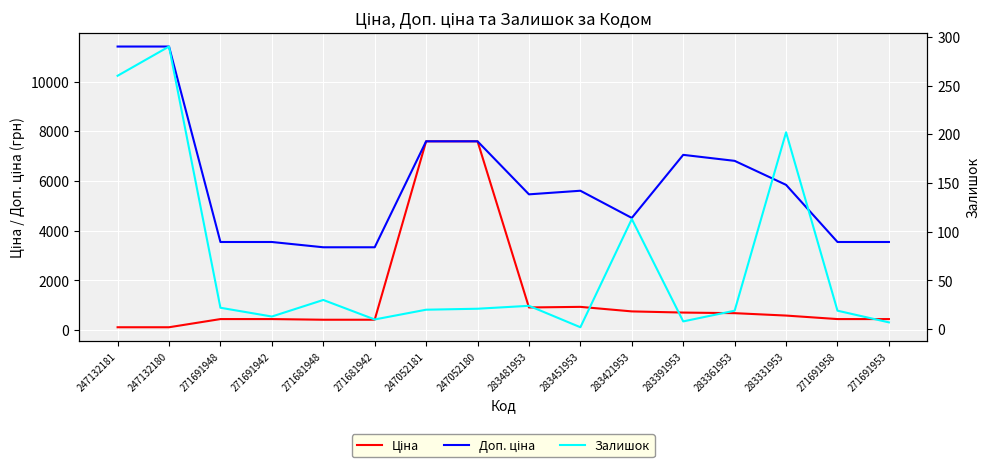

Reading left to right, list all the values displayed in this chart.

Ціна: 247132181=114.1	247132180=114.1	271691948=443.1	271691942=443.1	271681948=416.6	271681942=416.6	247052181=7596.5	247052180=7596.5	283481953=910.4	283451953=934.5	283421953=752.2	283391953=705.1	283361953=681.0	283331953=584.4	271691958=443.1	271691953=443.1
Доп. ціна: 247132181=11410.0	247132180=11410.0	271691948=3545.0	271691942=3545.0	271681948=3332.5	271681942=3332.5	247052181=7596.5	247052180=7596.5	283481953=5462.3	283451953=5607.2	283421953=4513.3	283391953=7051.3	283361953=6809.8	283331953=5843.9	271691958=3545.0	271691953=3545.0
Залишок: 247132181=260.0	247132180=290.0	271691948=22.0	271691942=13.0	271681948=30.0	271681942=10.0	247052181=20.0	247052180=21.0	283481953=24.0	283451953=2.0	283421953=113.0	283391953=8.0	283361953=19.0	283331953=202.0	271691958=19.0	271691953=7.0